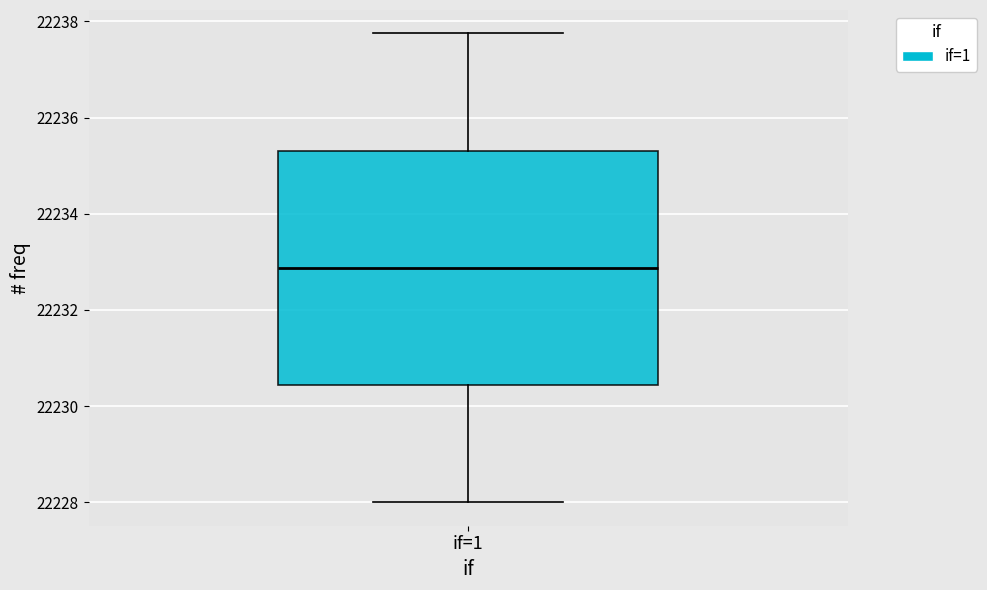

Transcribe this box plot: give where the median line is, the range the box spans, and where the two whiskers end, as read against the y-axis. The values are not printed on the chart, so give them approximately, as read against the axis.

median 22232.8, box 22230.4 to 22235.4, whiskers 22228.0 to 22237.8